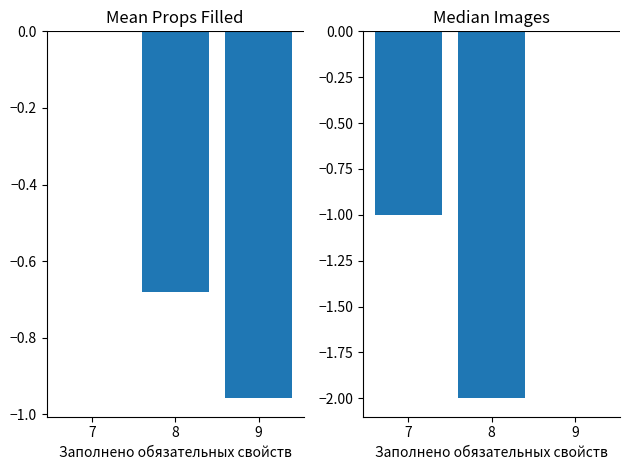

Reading left to right, list all the values displayed in this chart.

Среднее заполненных свойств: 7=0.0	8=-0.7	9=-1.0
Медиана изображений: 7=-1.0	8=-2.0	9=0.0